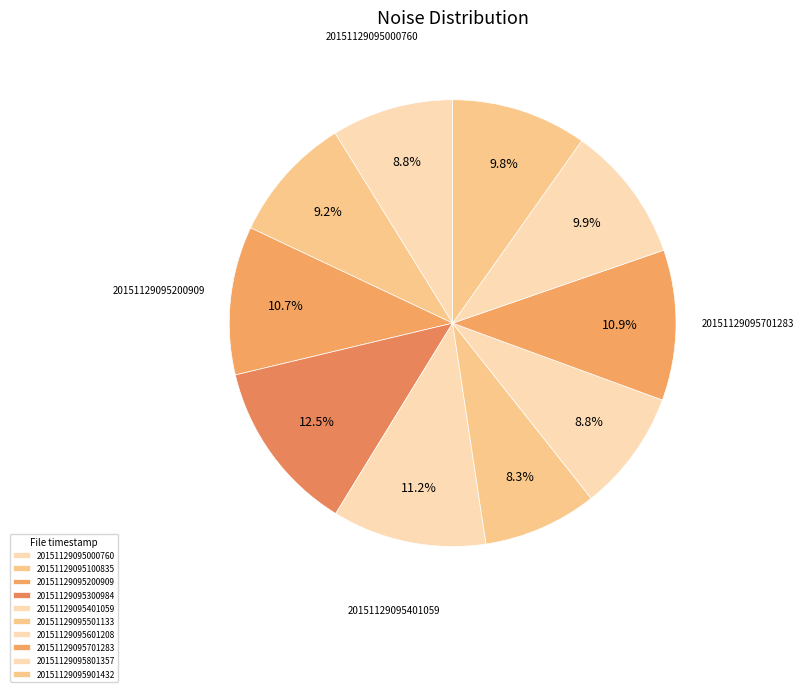

How many segments does this pie chart have?

10